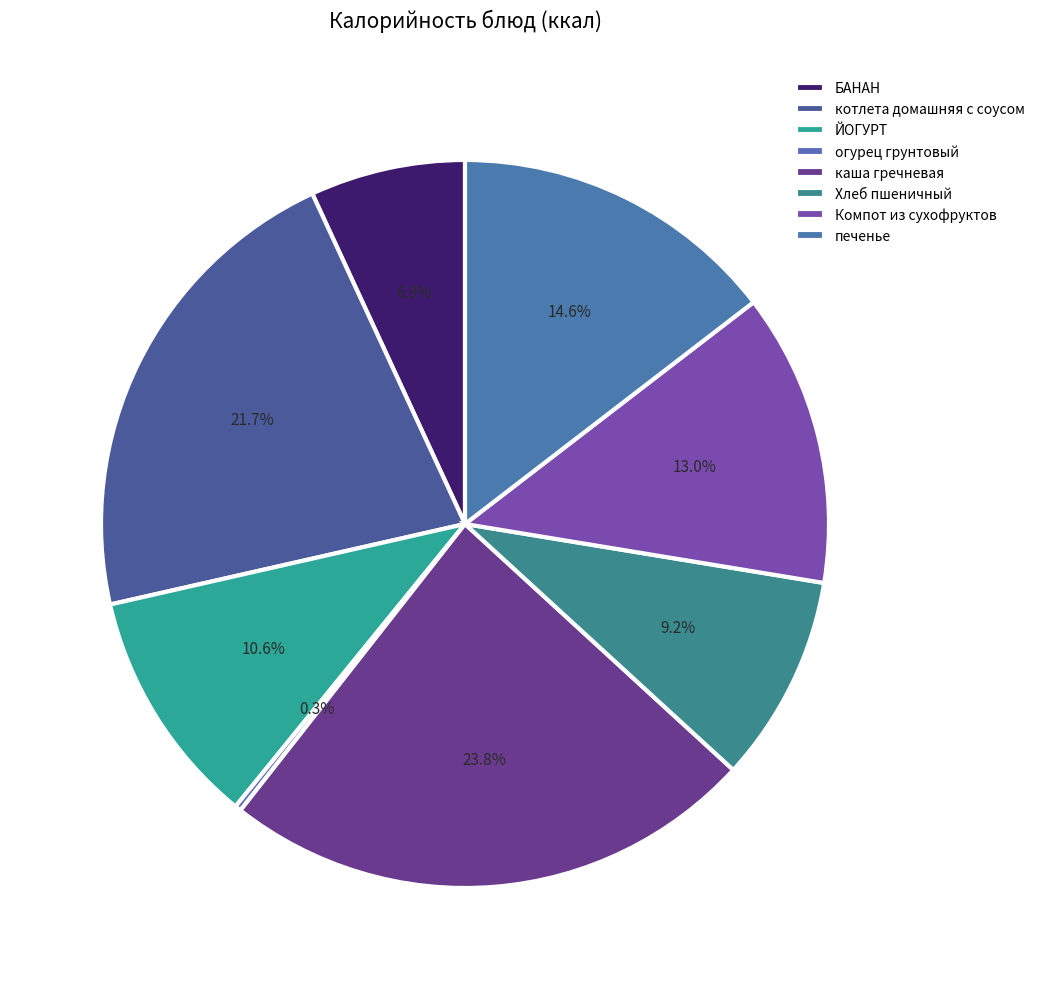

To the nearest percent, what portion does БАНАН represent?

7%